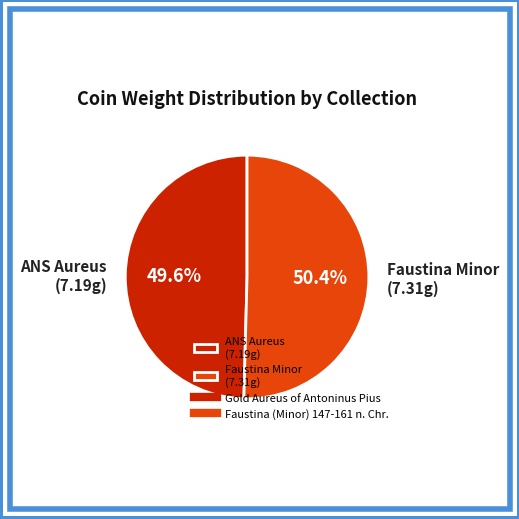

Approximately how many times larger is the value at Faustina Minor (7.31g) compared to ANS Aureus (7.19g)?

1.0